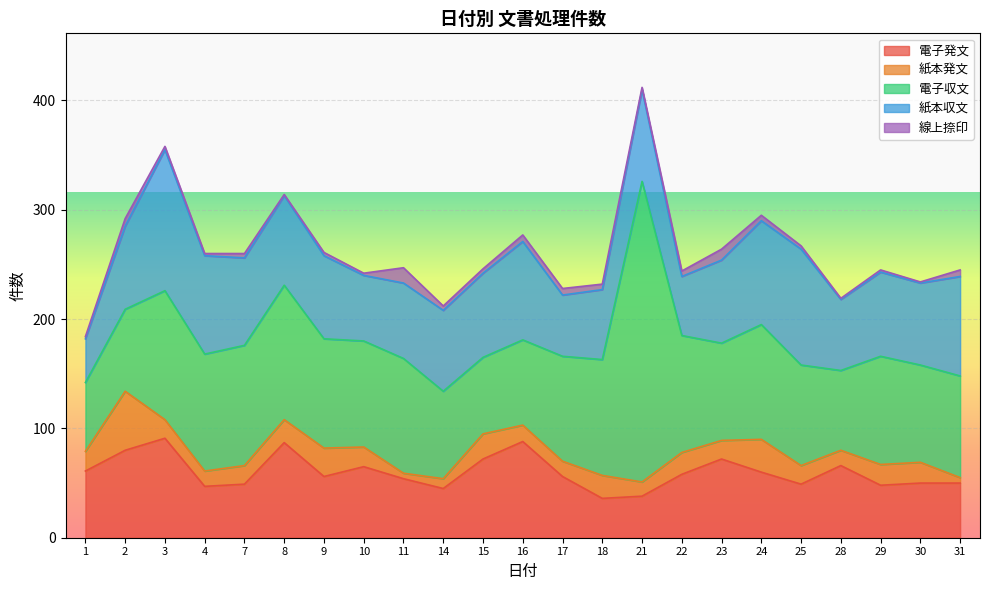

At which category does 電子発文 reach its first local peak?

3